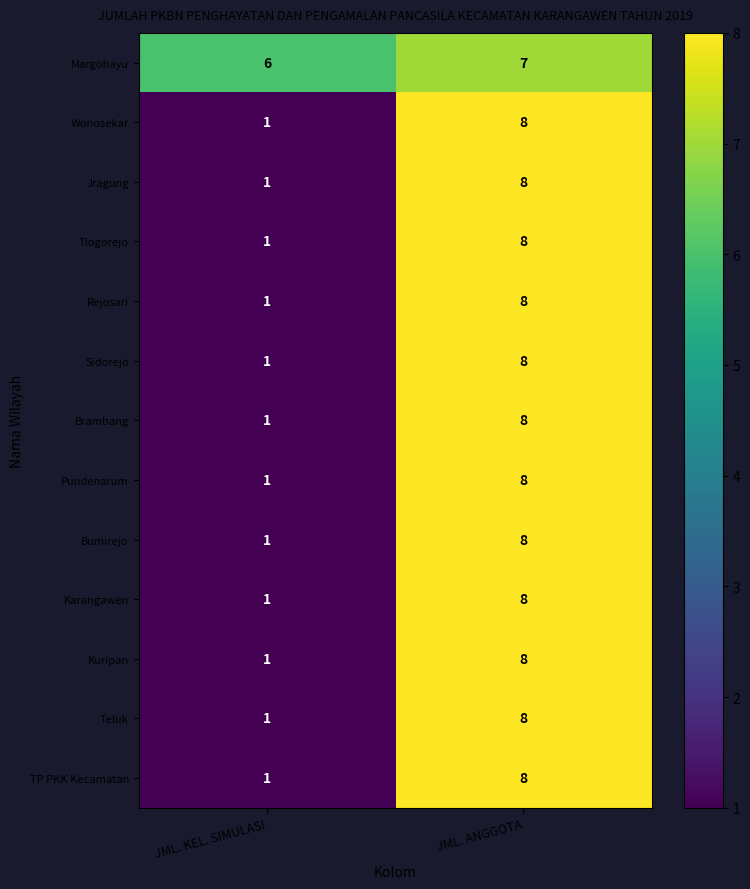

What is the difference between the highest and lowest values at JML. KEL. SIMULASI?

5